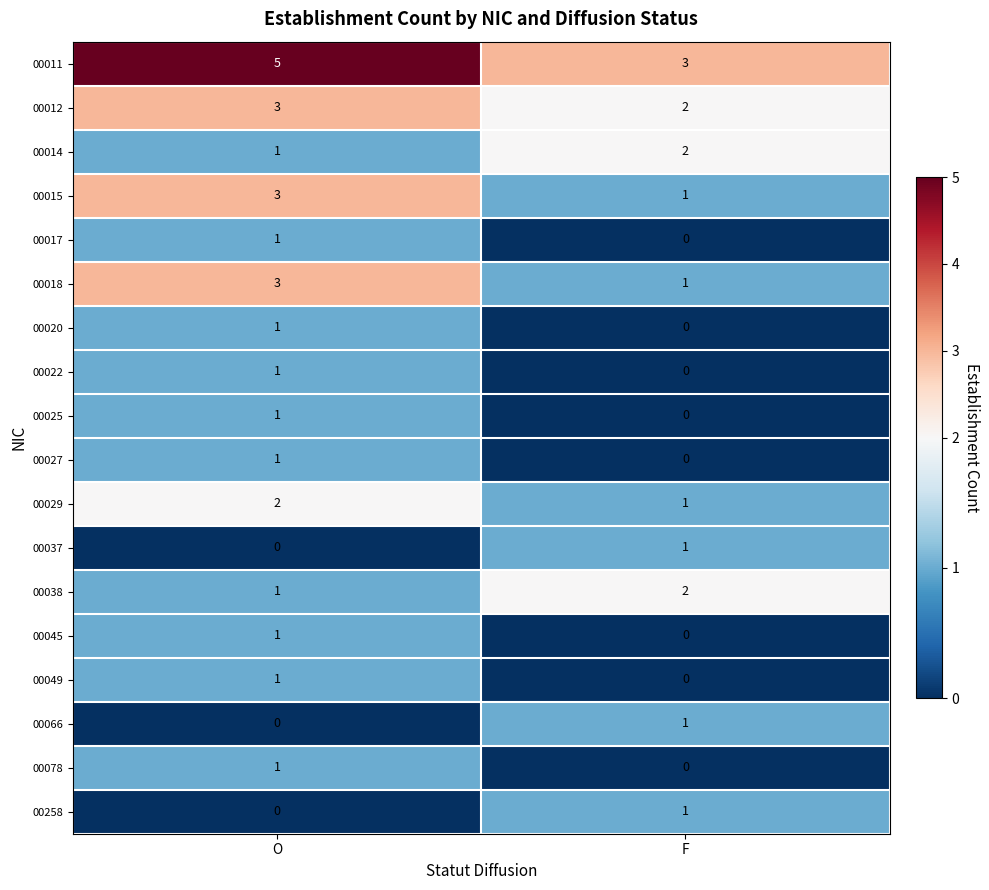

How many distinct data groups are displayed?

18